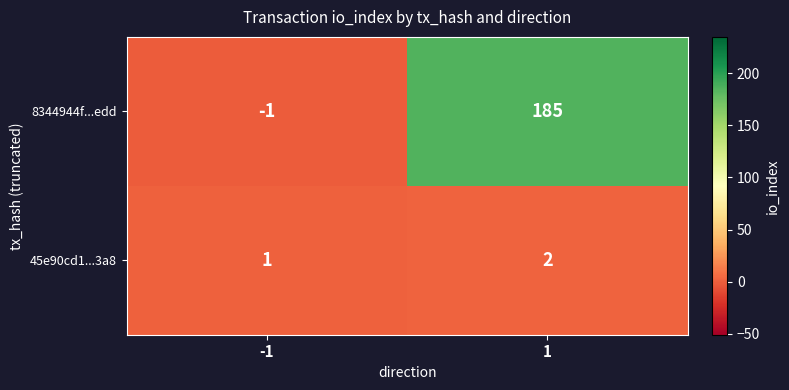

List the series in order of their peak value, highest first.

8344944f...edd, 45e90cd1...3a8